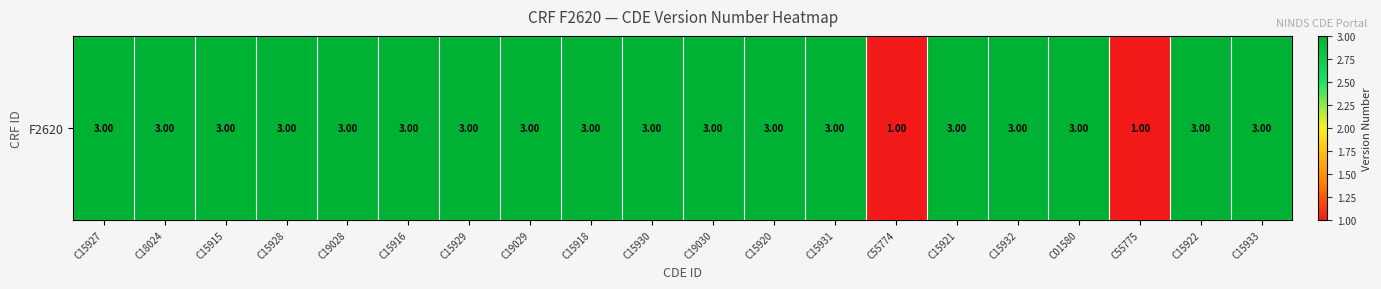

Count the values in the range 3 to 4.

18